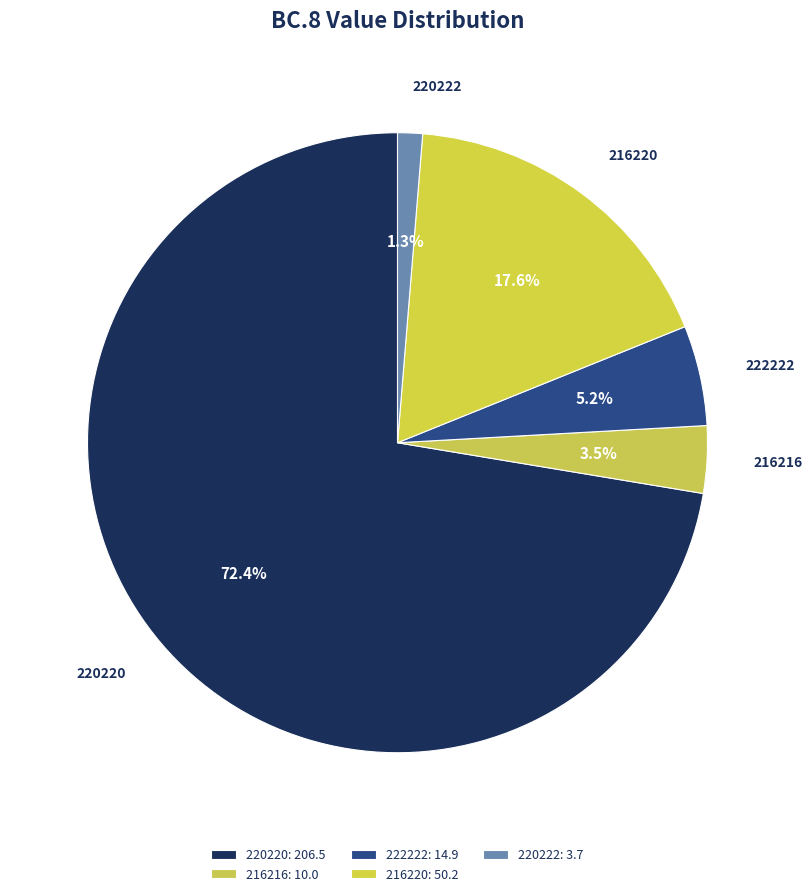

Does 216220 represent more than half of the total?

No